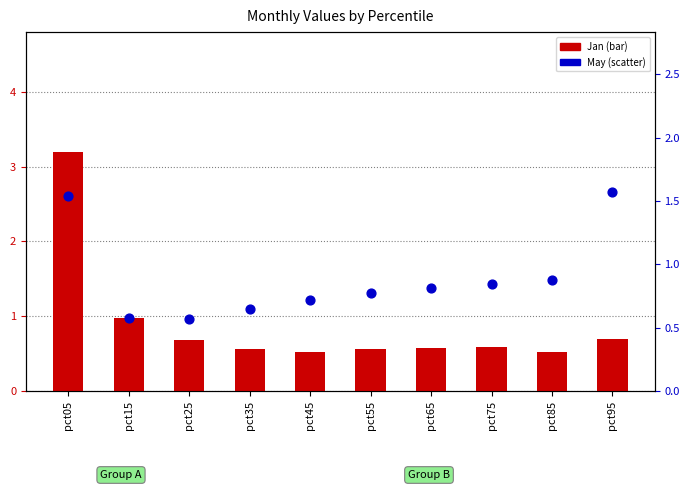

What is the total value across all series at pct25?

1.3